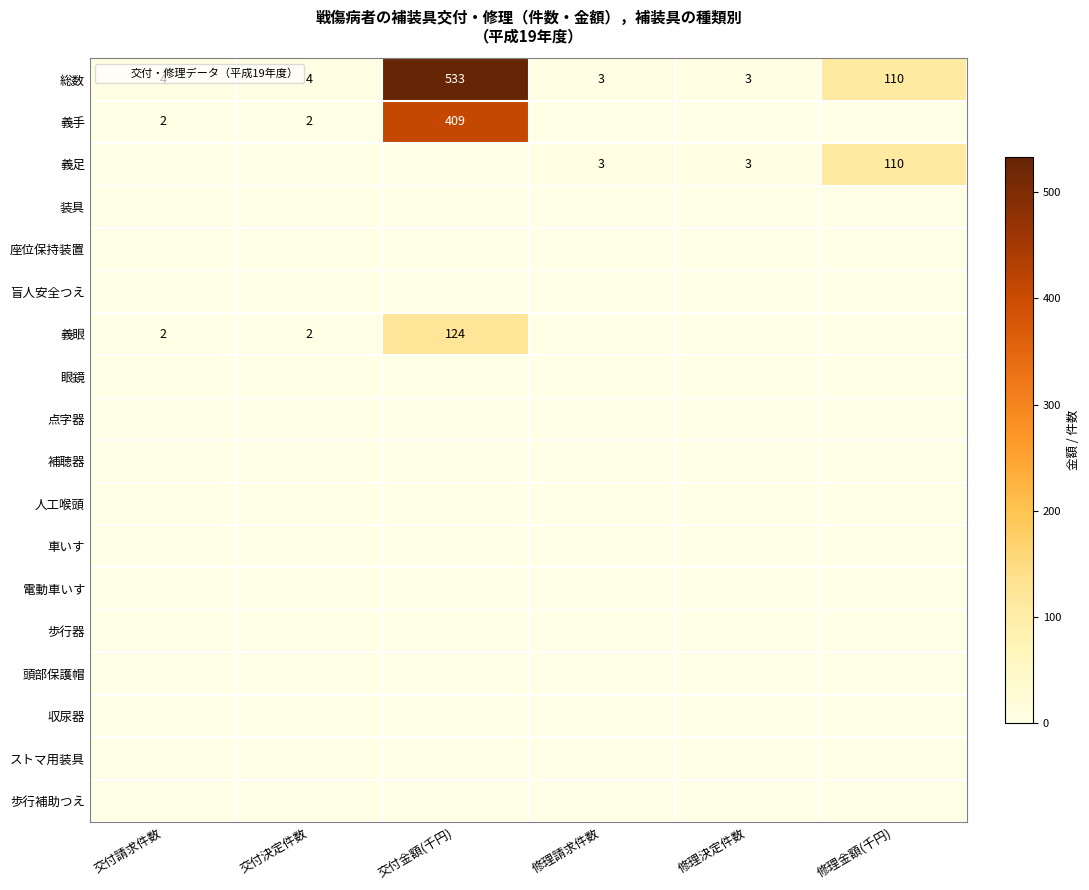

At which label does 電動車いす reach its minimum?

交付請求件数